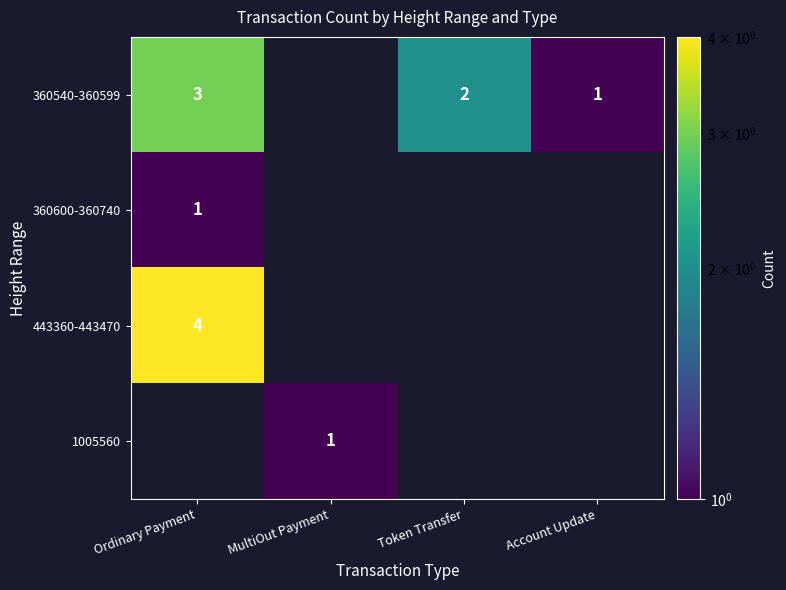

The value of 360600-360740 at Ordinary Payment is 1.0. True or false?

True